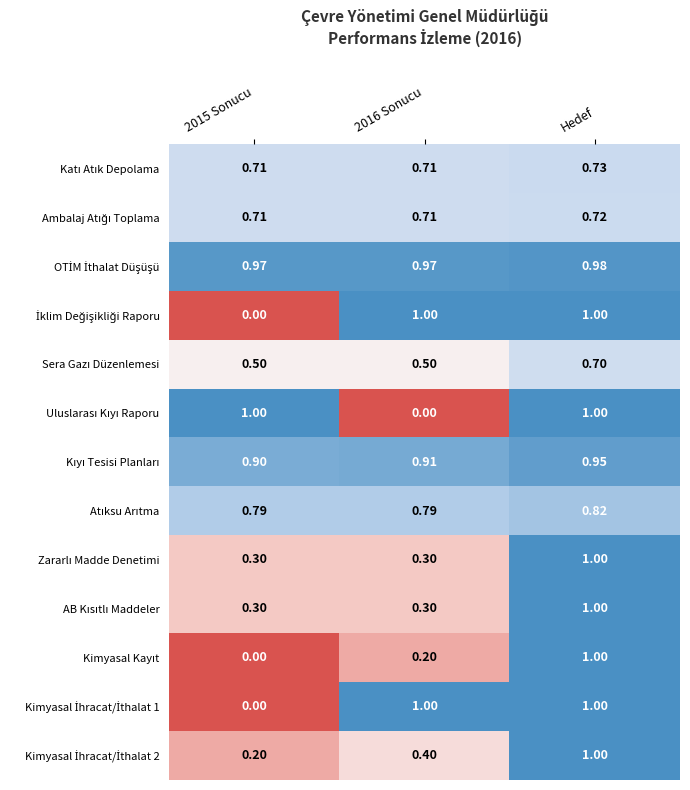

What is the total value across all series at 2016 Sonucu?

7.8